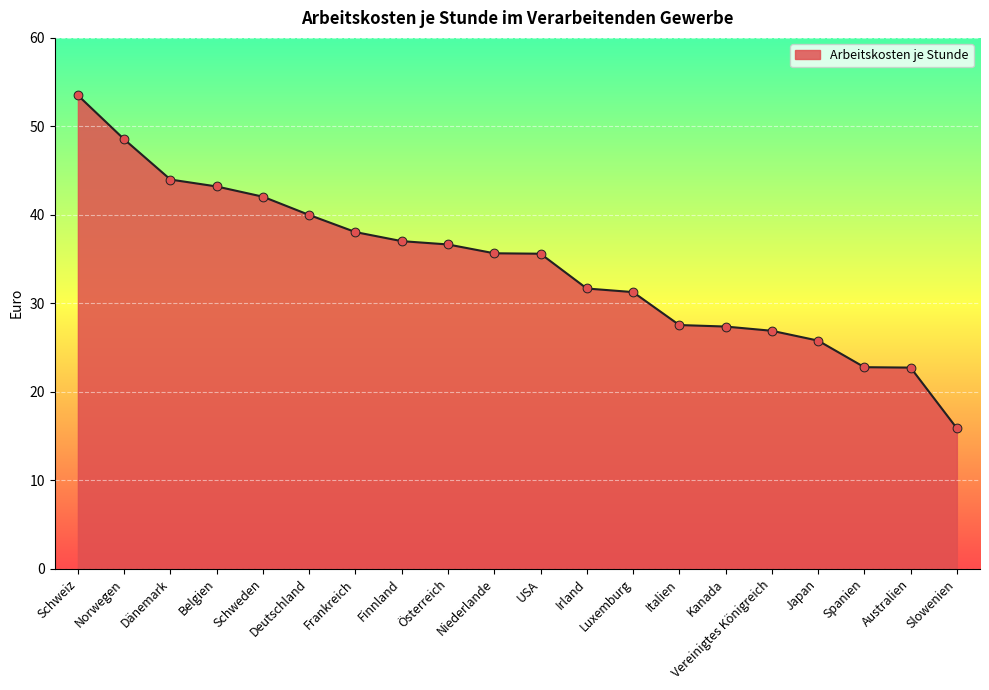

Which has a higher value, USA or Deutschland?

Deutschland